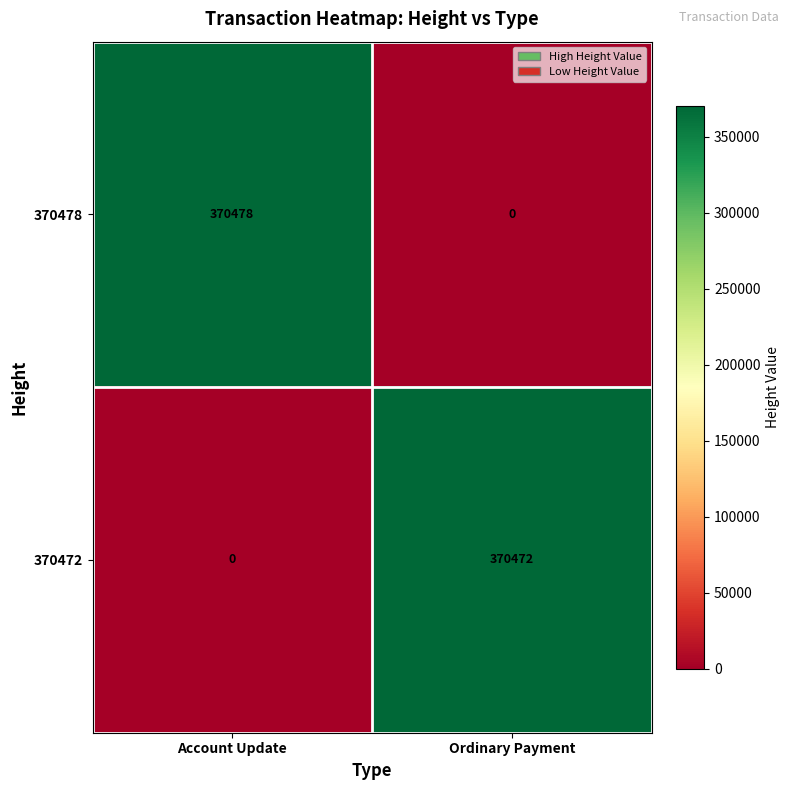

Which series has the widest spread of values?

370478